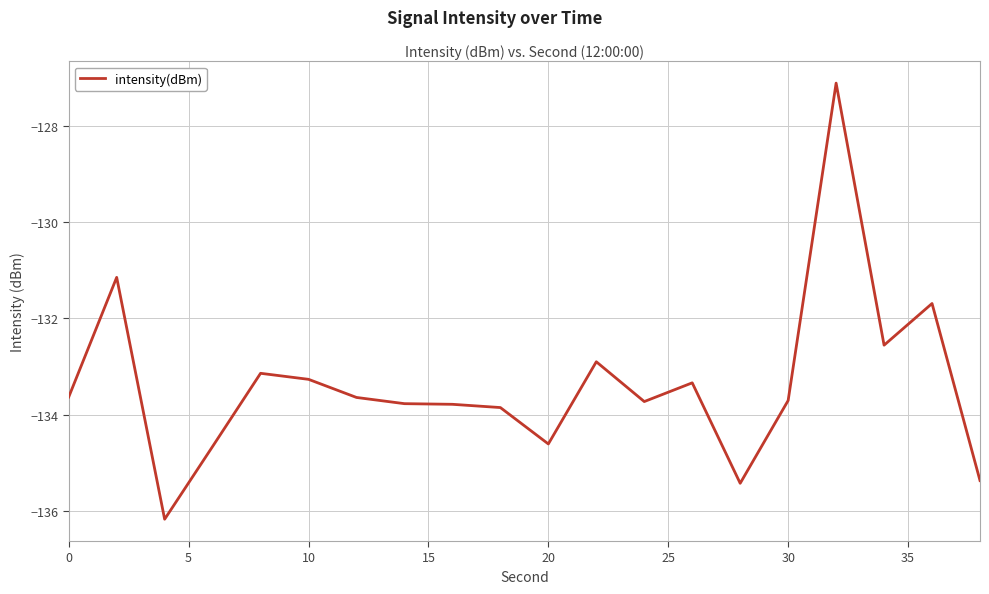

What is the difference between the maximum and minimum values?

9.1